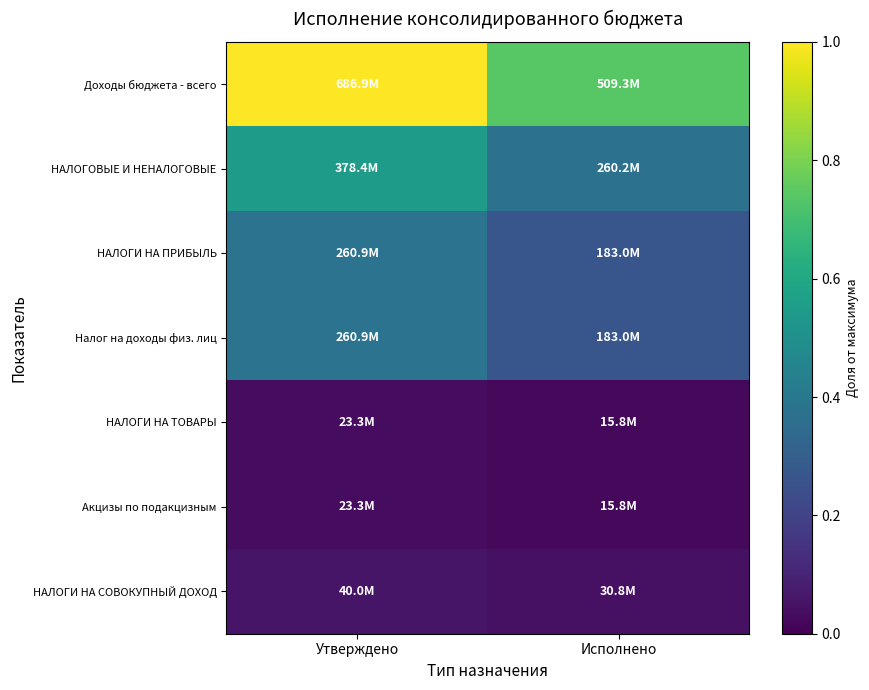

Which series has the largest total across all categories?

Доходы бюджета - всего